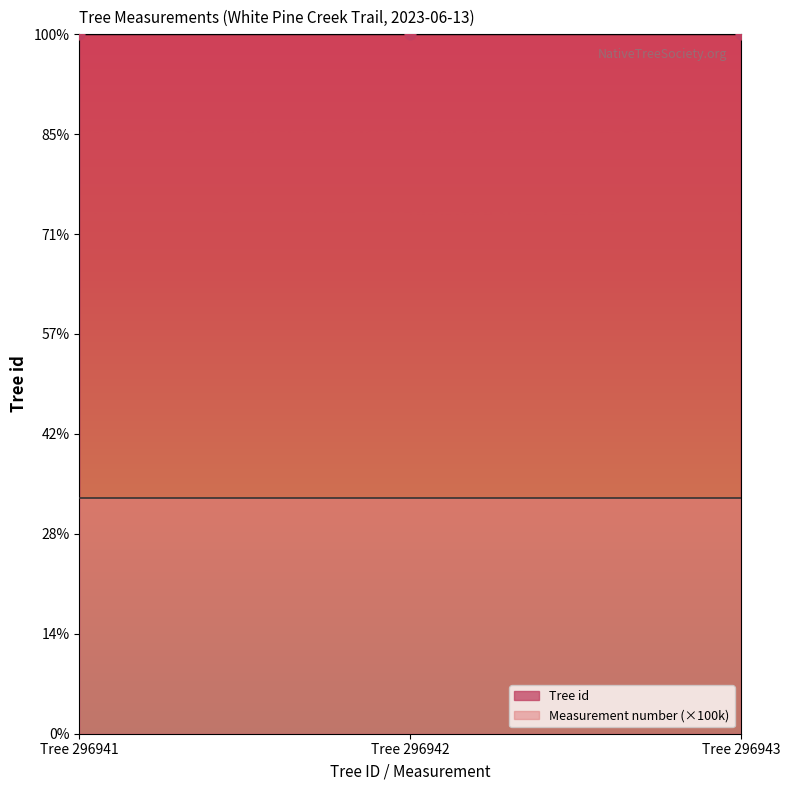

Approximately how many times larger is the value at Tree 296941 compared to Tree 296943?

1.0